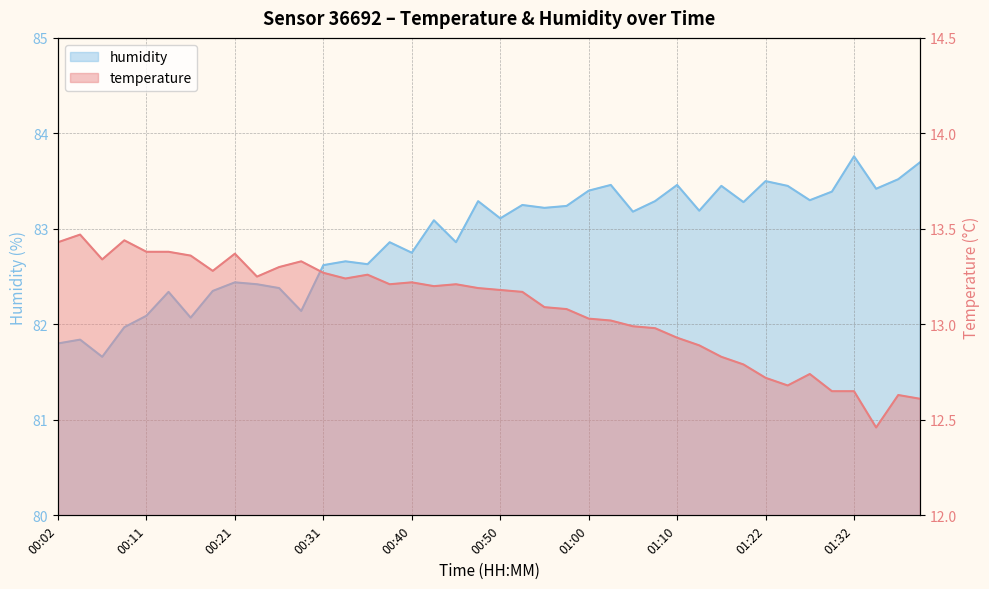

How many lines are shown in the chart?

2